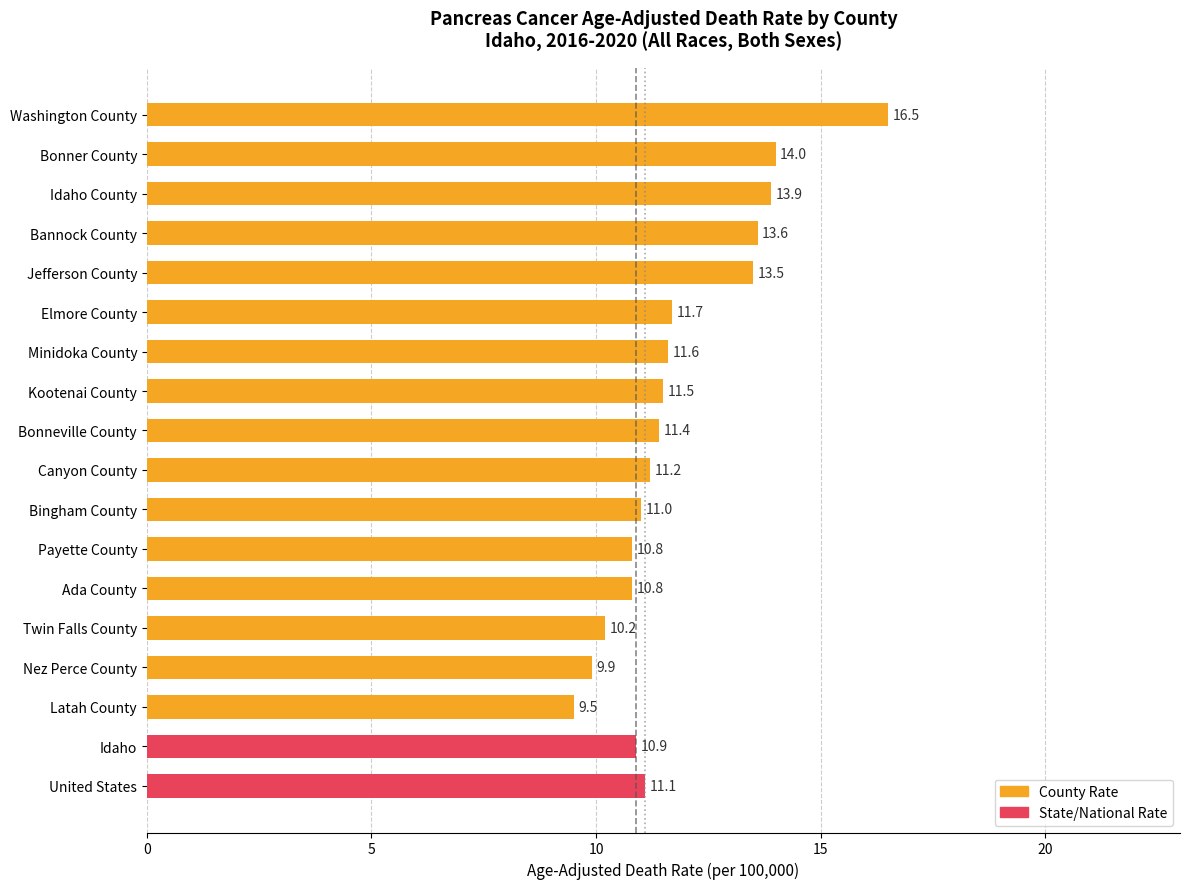

Between United States and Bingham County, which is larger?

United States